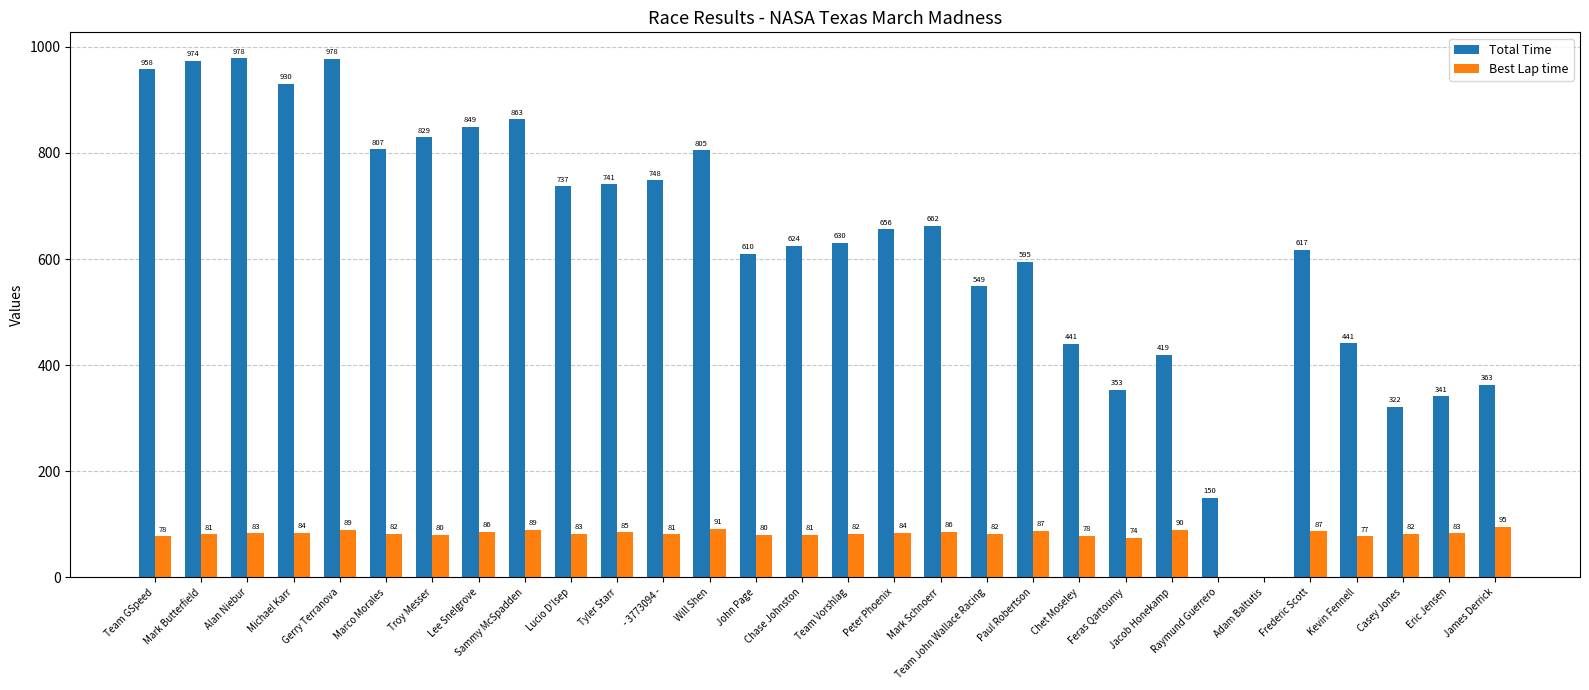

Is the value of Total Time at Eric Jensen greater than the value of Best Lap time at Team Vorshlag?

Yes